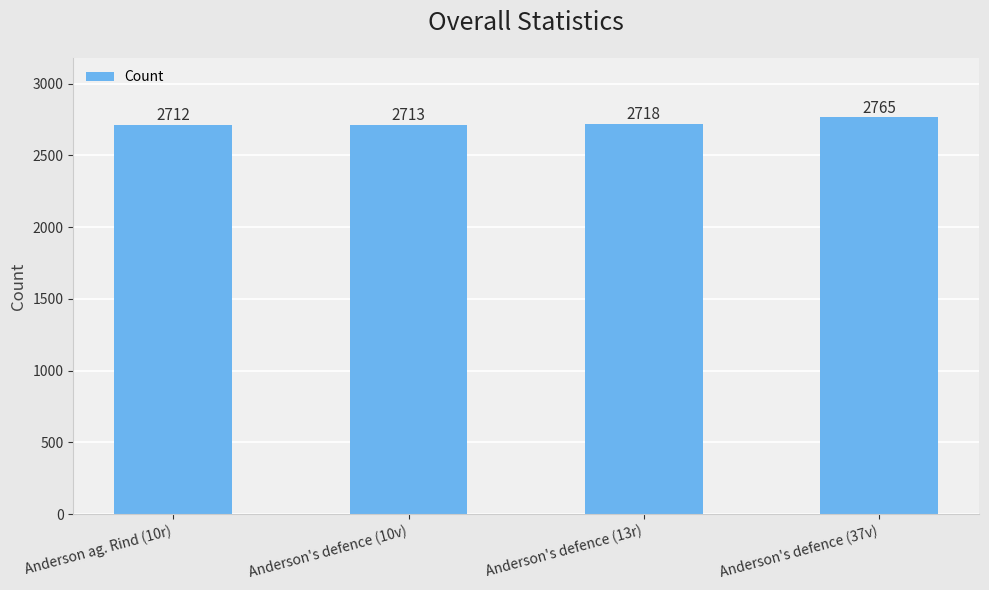

How many bars are there in total?

4